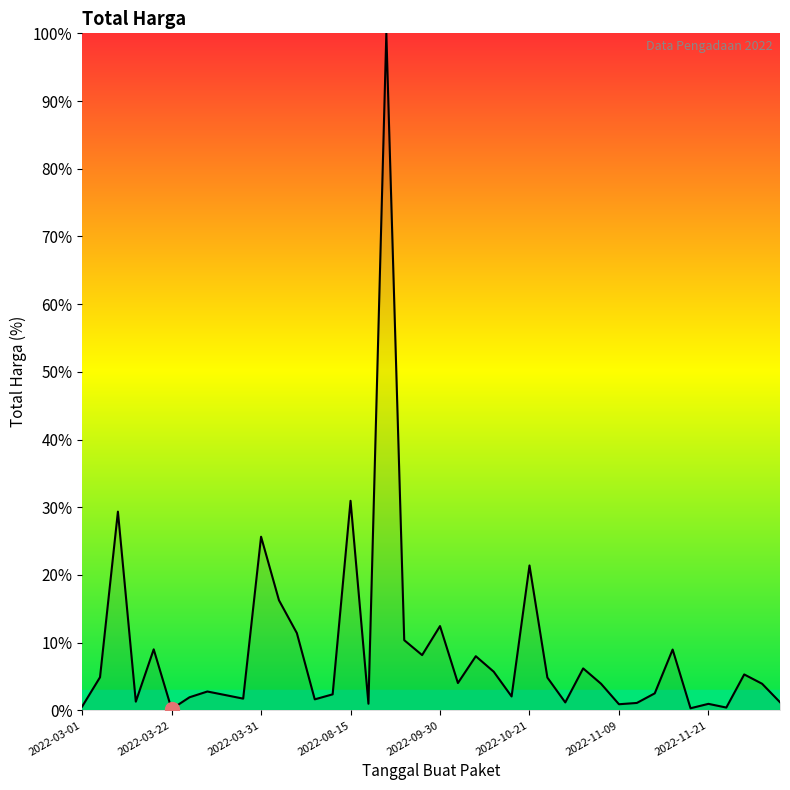

Does the chart have visible grid lines?

No